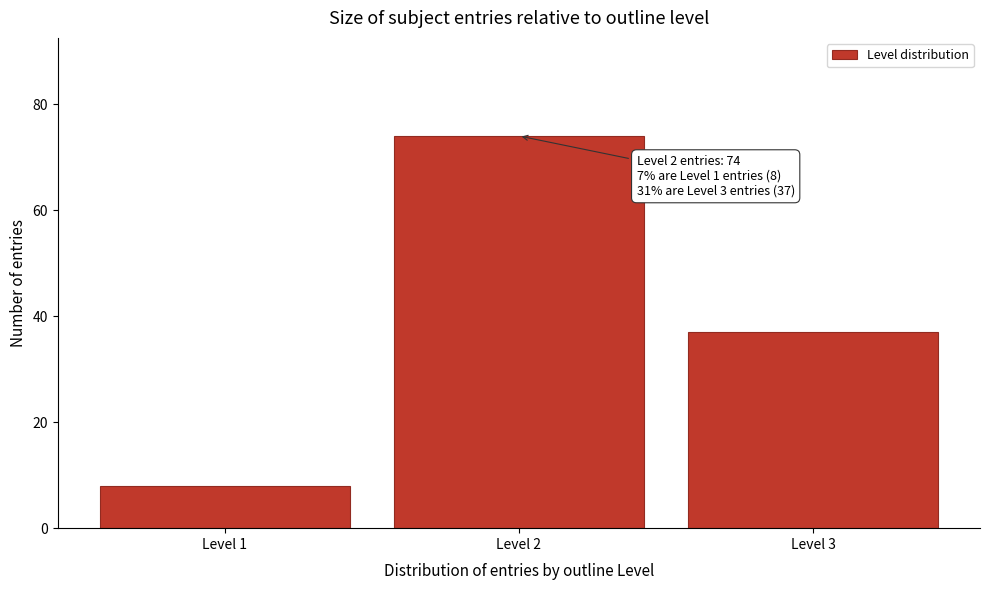

Reading left to right, list all the values displayed in this chart.

8	74	37